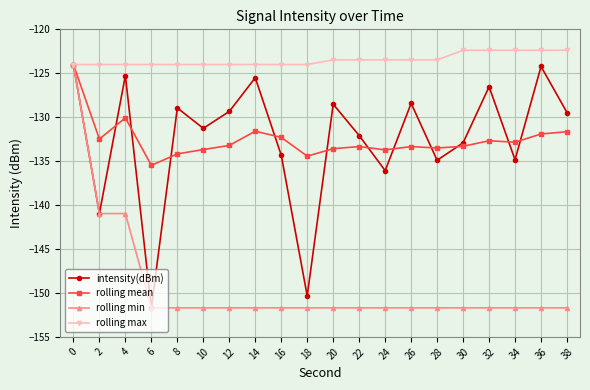

The intensity(dBm) series shows -59.2 at 14. True or false?

False